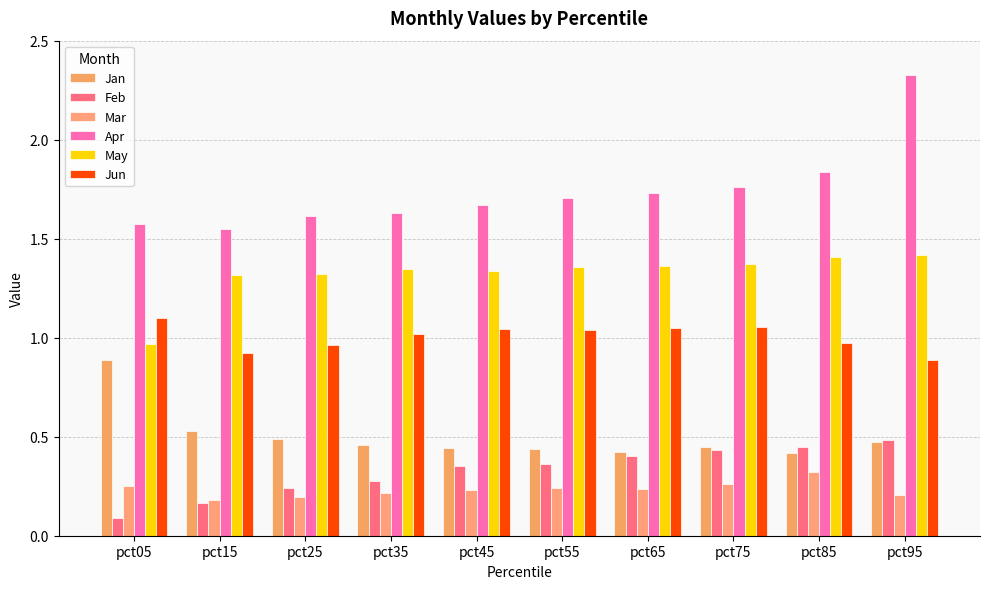

What is the minimum value shown in the chart?

0.1